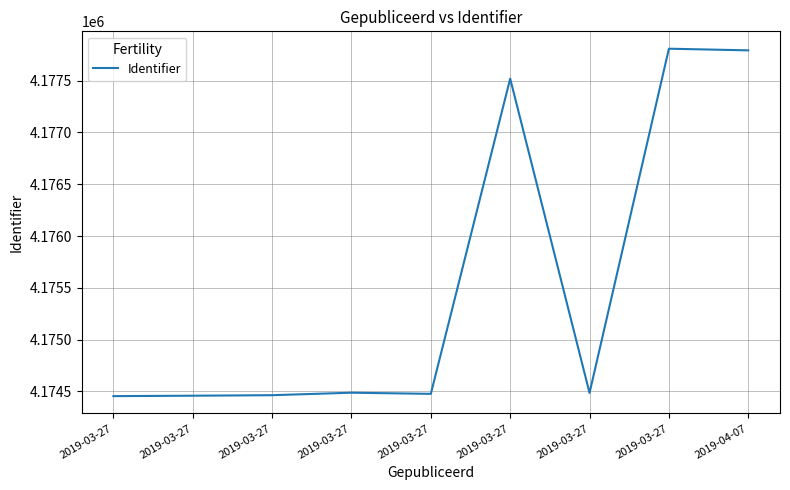

What is the change in value from 2019-03-27 to 2019-03-27?

+27